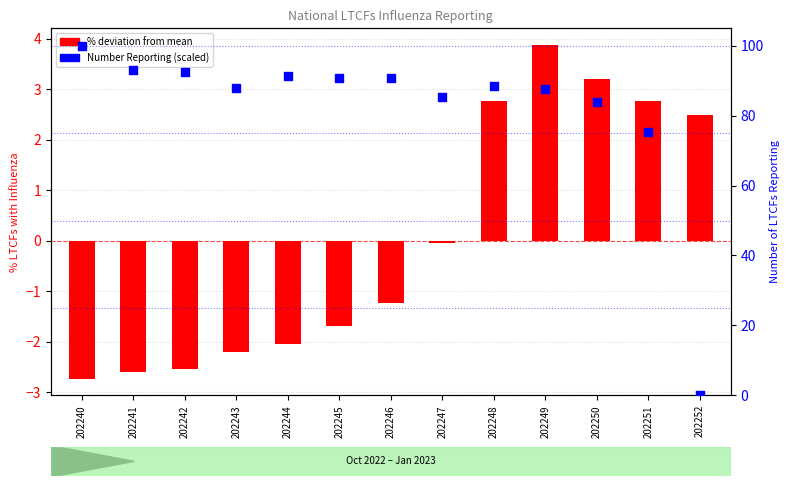

Is the value of % deviation from mean at 202244 greater than the value of Number Reporting (scaled 0-100) at 202244?

No